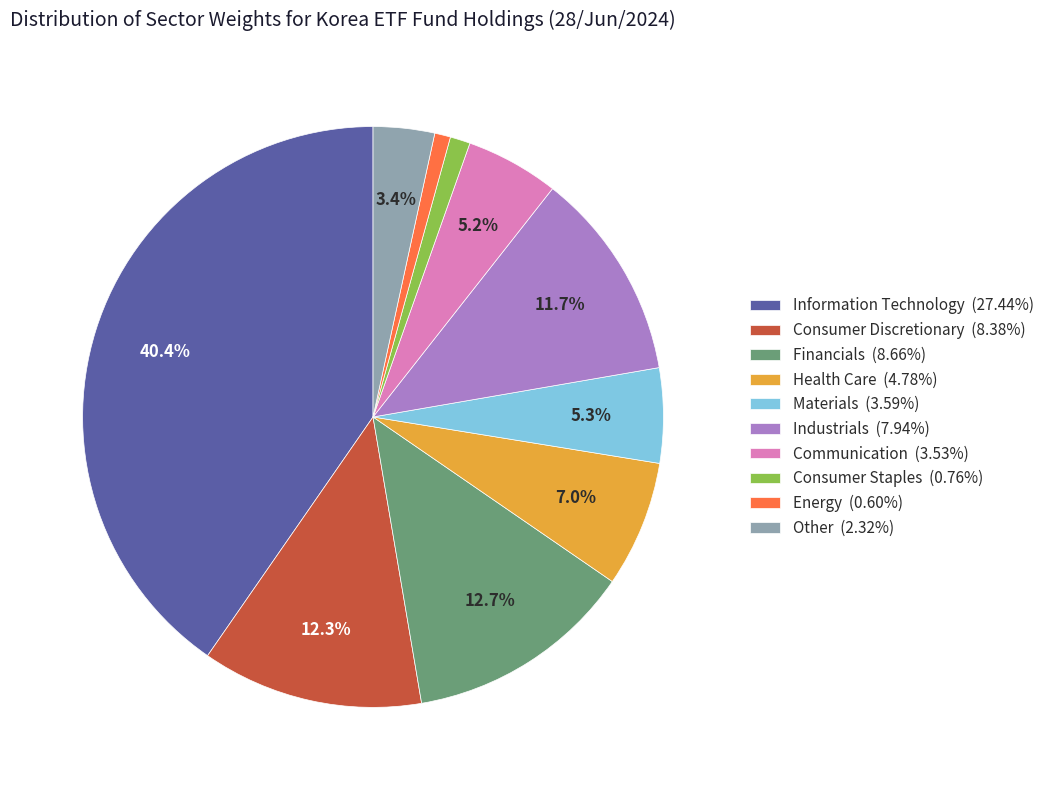

True or false: Materials accounts for 5% of the total.

True